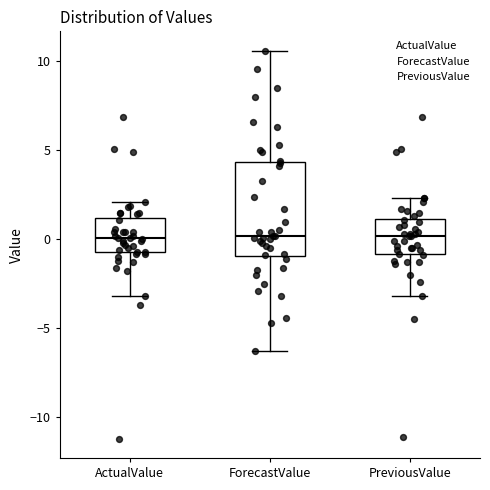

Reading left to right, read every box against the y-axis: the position of its median line, the range the box covers, and the ends of its whiskers. The values are not printed on the chart, so give them approximately, as read against the axis.

ActualValue: median 0.0, box -0.5 to 1.0, whiskers -3.0 to 2.0
ForecastValue: median 0.0, box -1.0 to 4.5, whiskers -6.5 to 10.5
PreviousValue: median 0.0, box -1.0 to 1.0, whiskers -3.0 to 2.5